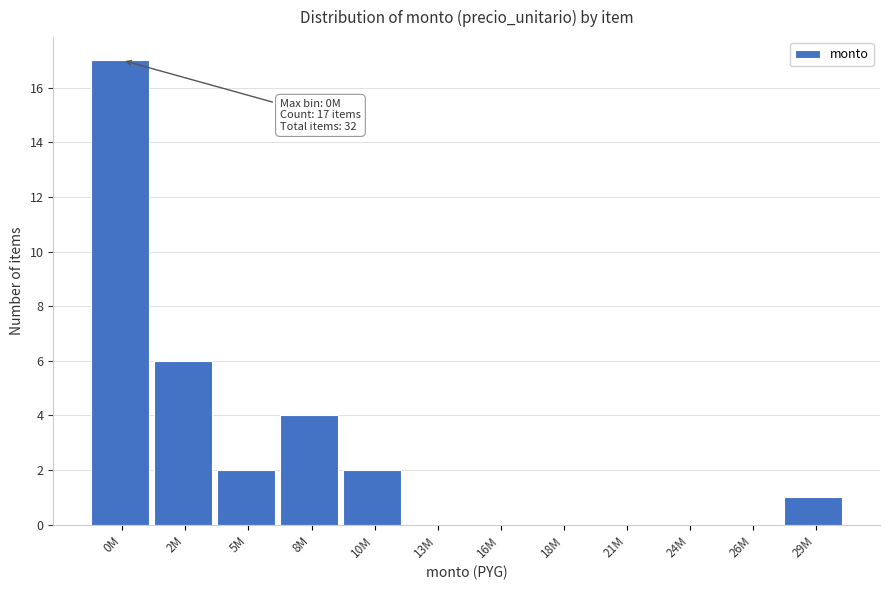

Reading left to right, extract all data points from this chart.

0M=17	2M=6	5M=2	8M=4	10M=2	13M=0	16M=0	18M=0	21M=0	24M=0	26M=0	29M=1